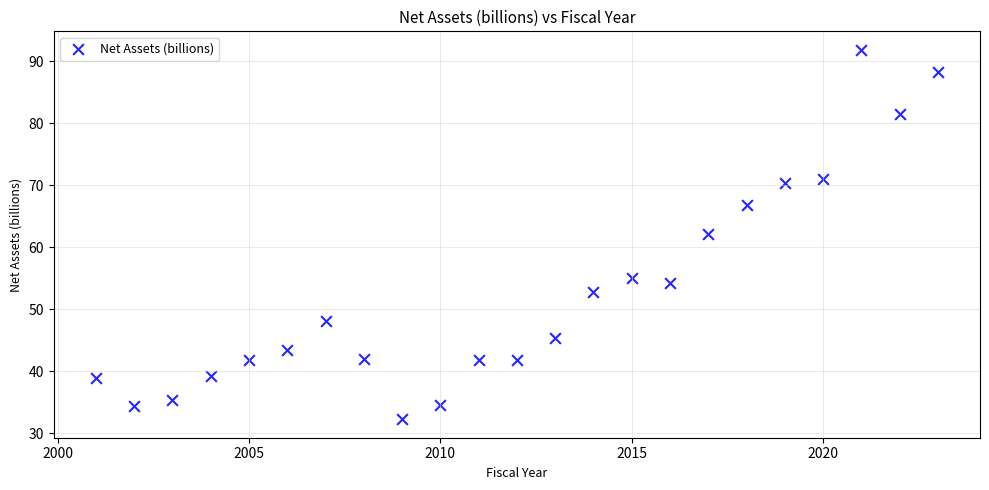

What is the range of Y values (max minus min)?

59.6